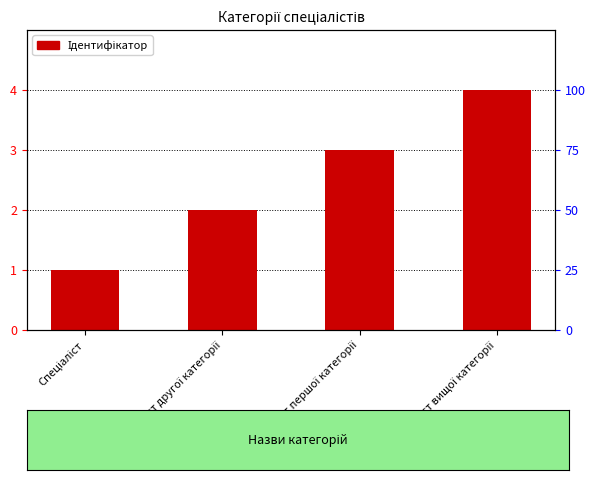

How many bars are there in total?

4